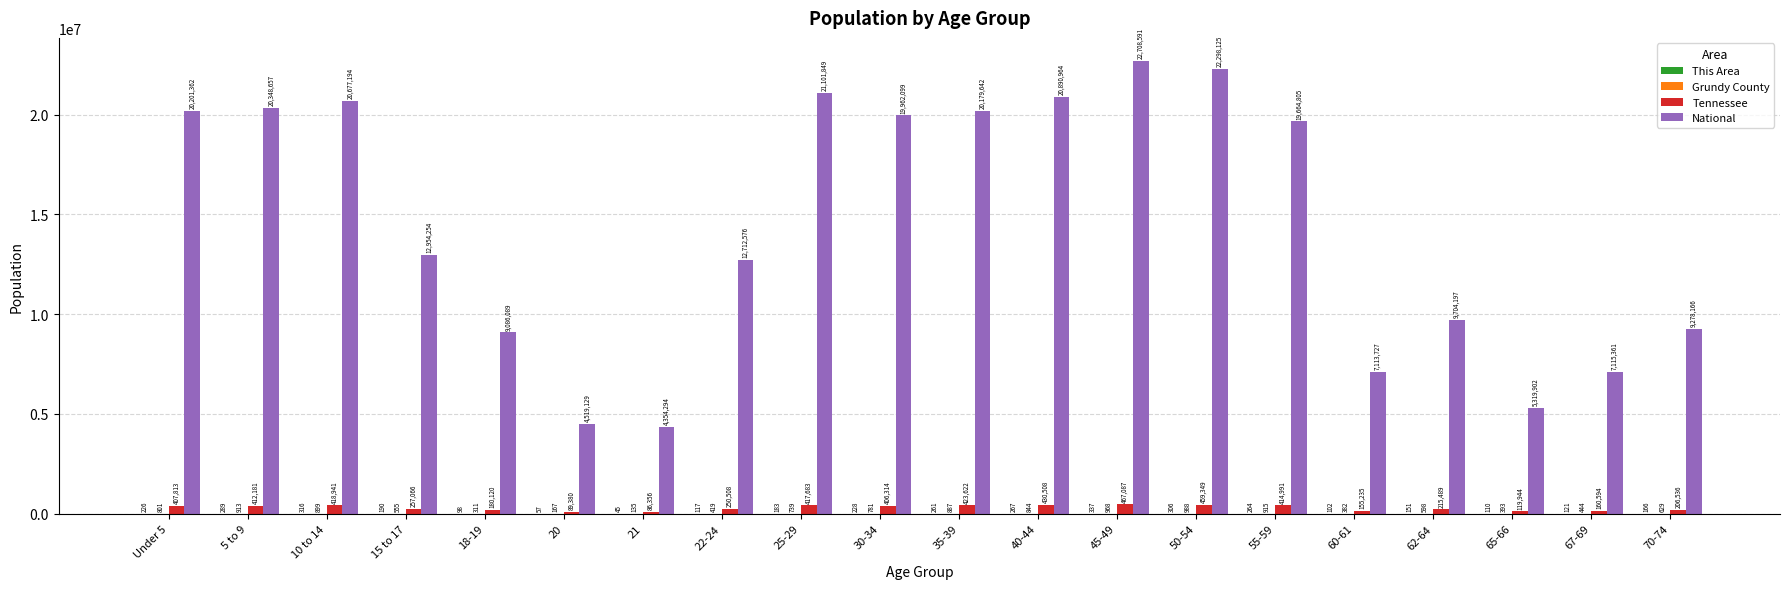

What is the sum of the National values at 18-19 and 15 to 17?

22040343